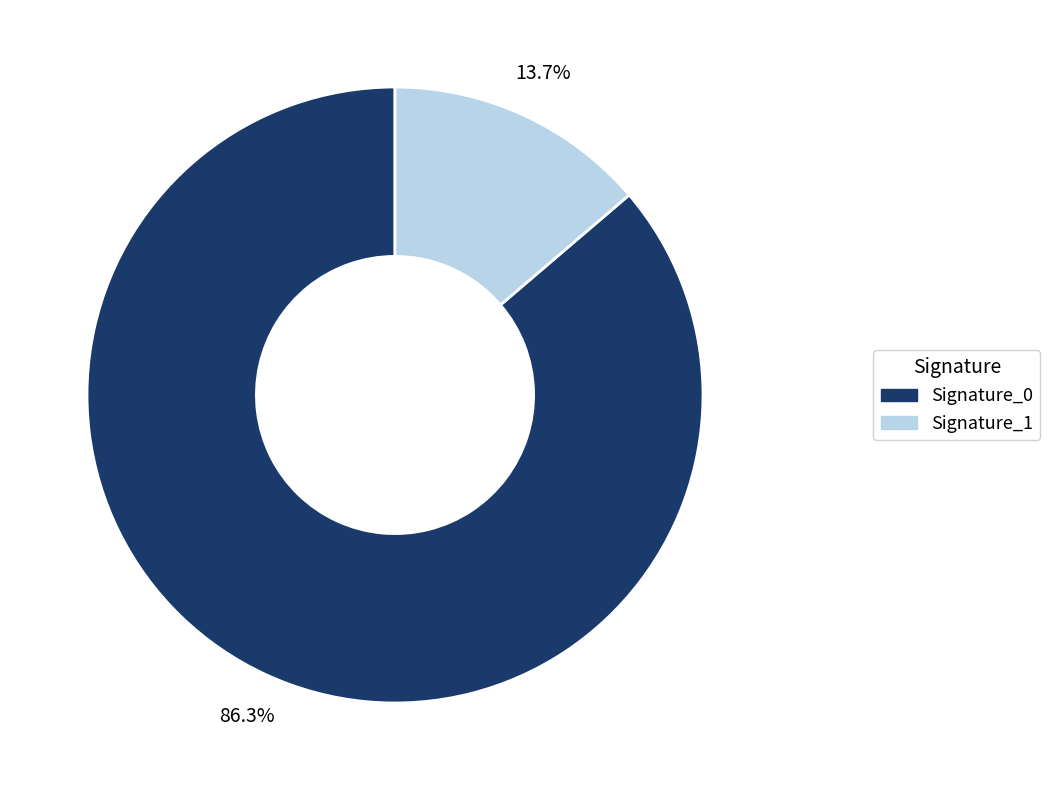

Is there a majority slice in this chart?

Yes